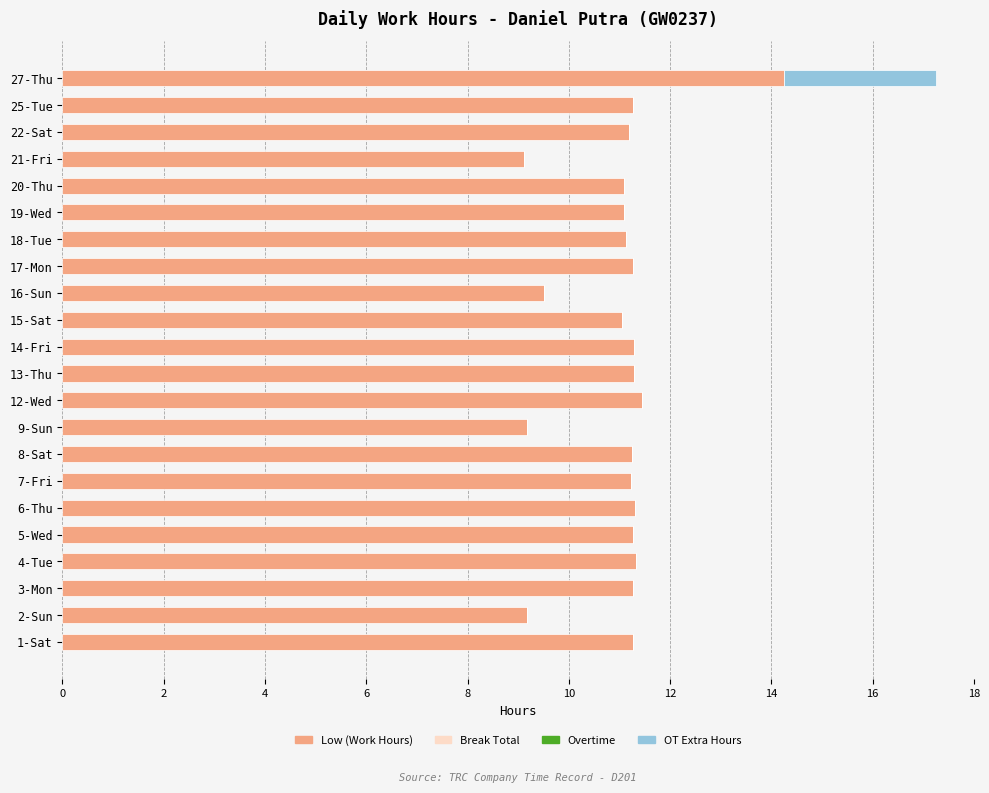

What is the total value across all series at 19-Wed?

11.1